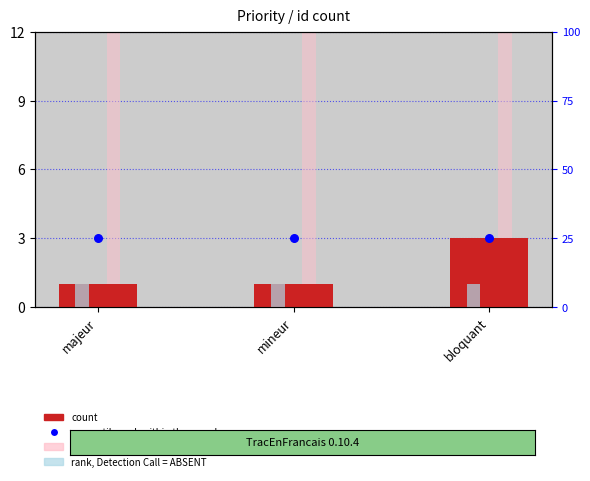

Is the value of percentile rank within the sample at majeur greater than the value of count at majeur?

Yes